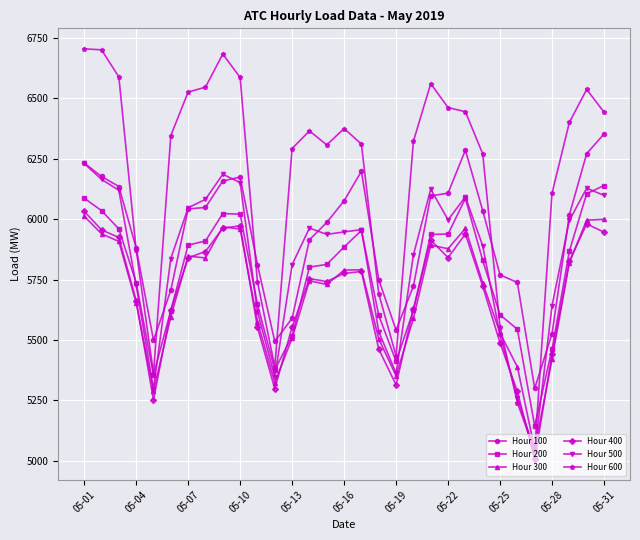

Which series has the widest spread of values?

Hour 600